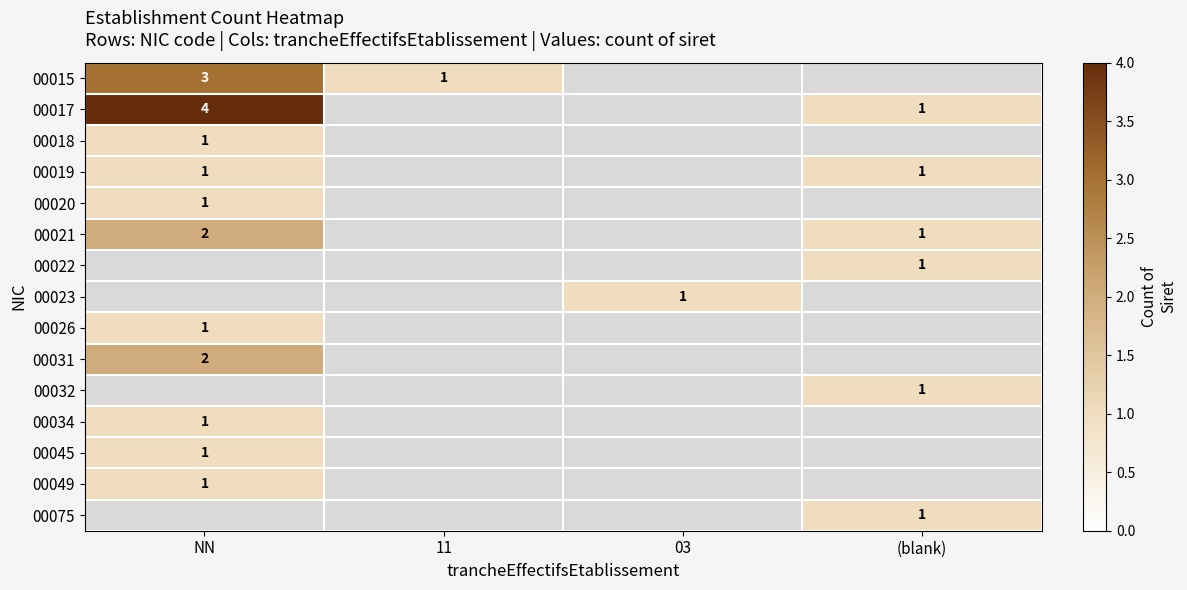

Is it true that 00021 equals 1 at (blank)?

True